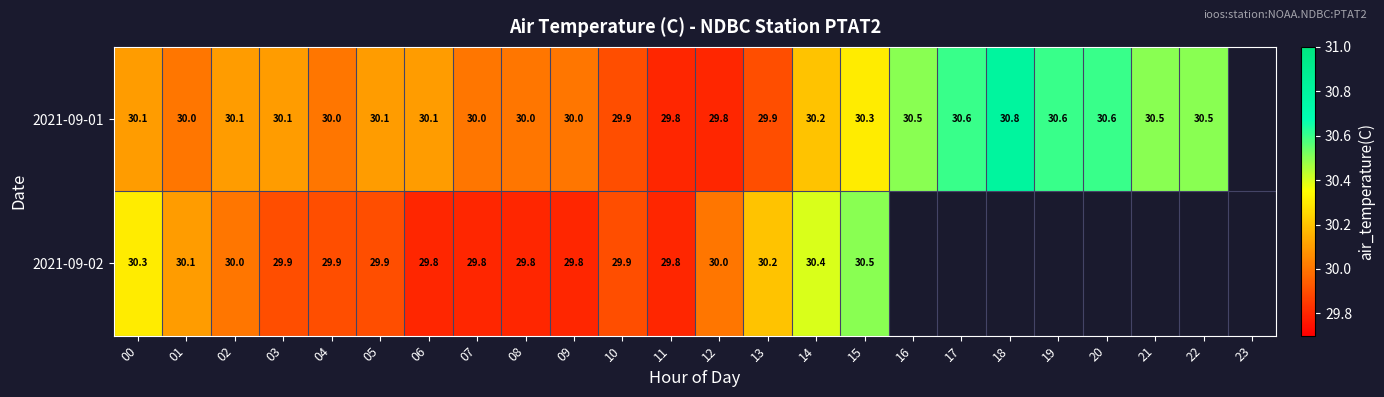

What is the difference between the highest and lowest values at 13?

0.3